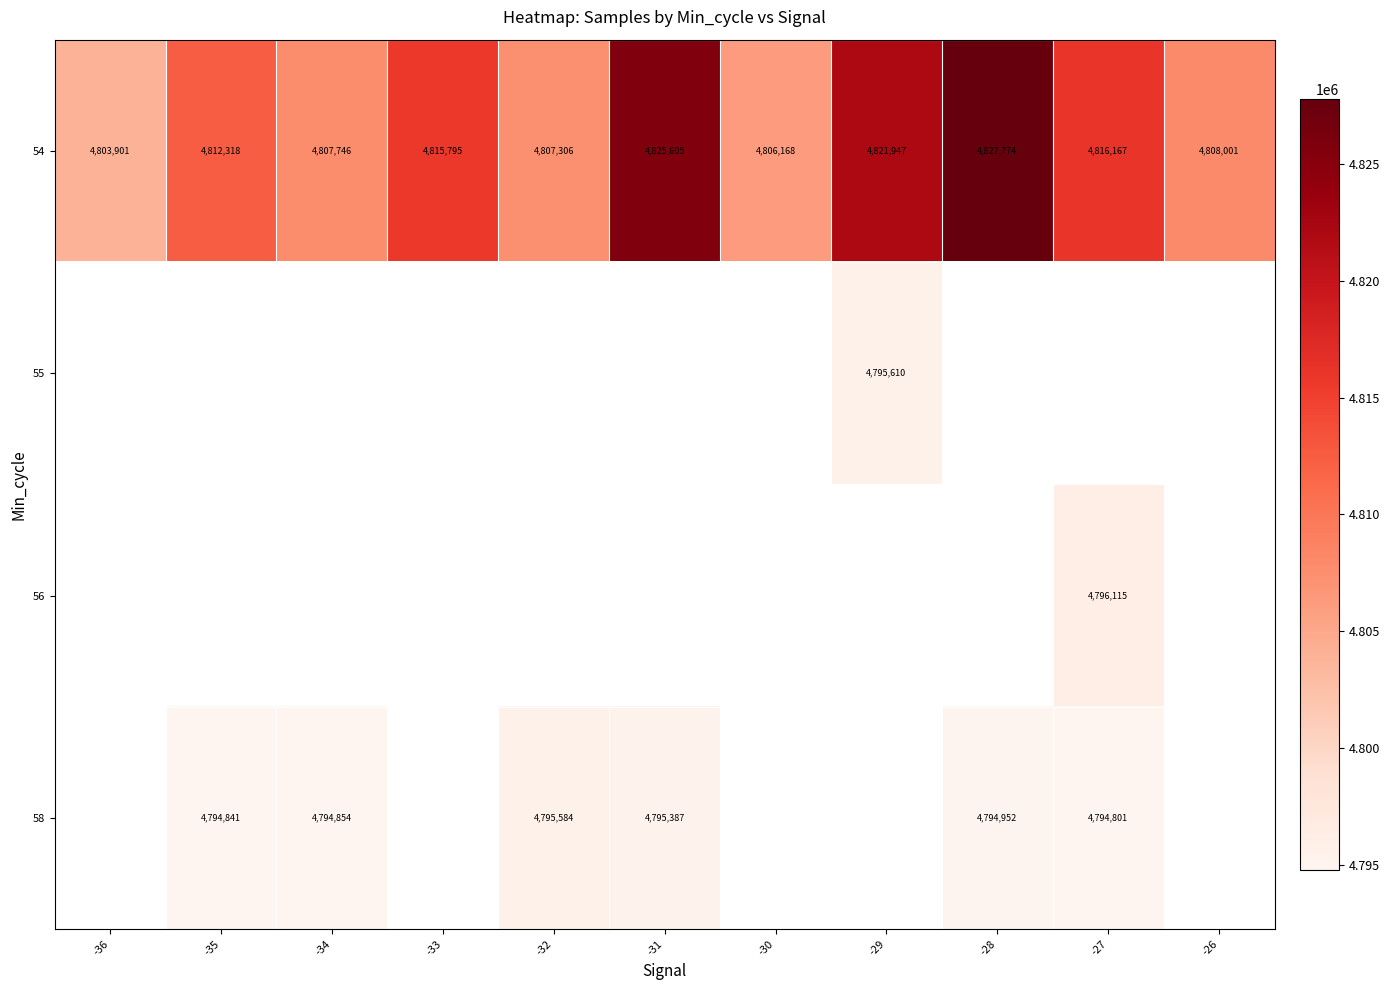

How many distinct data groups are displayed?

4